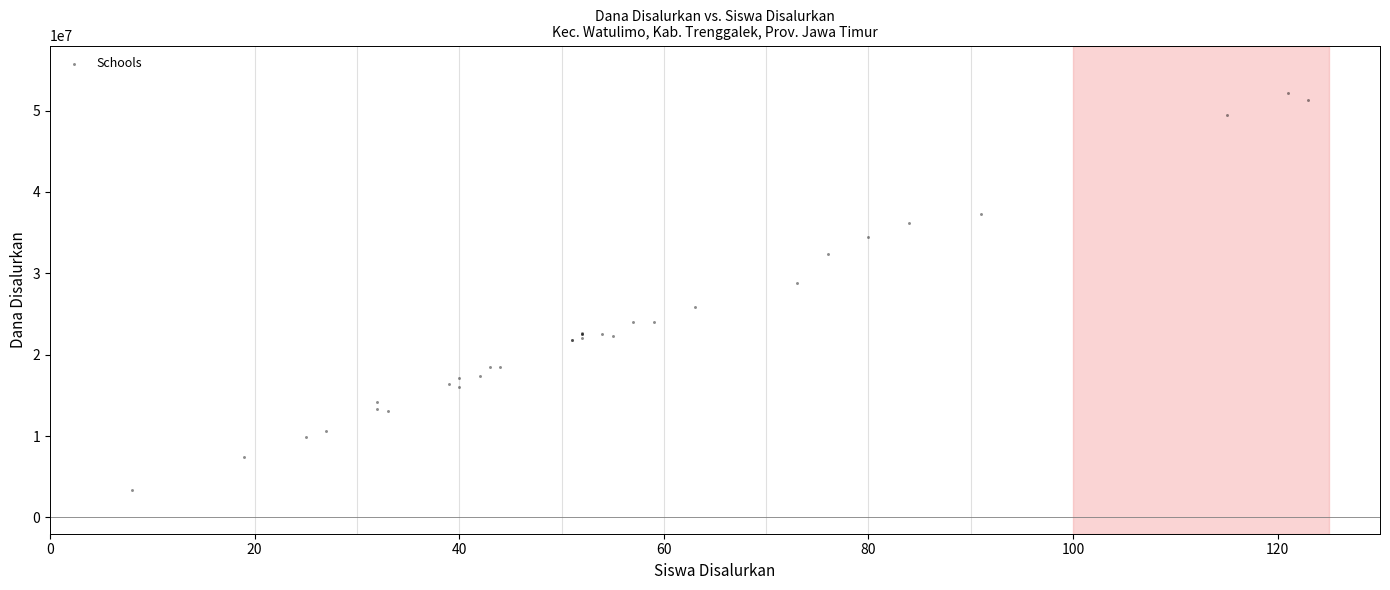

What Y value in the scatter plot is closest to 27787500?

28800000